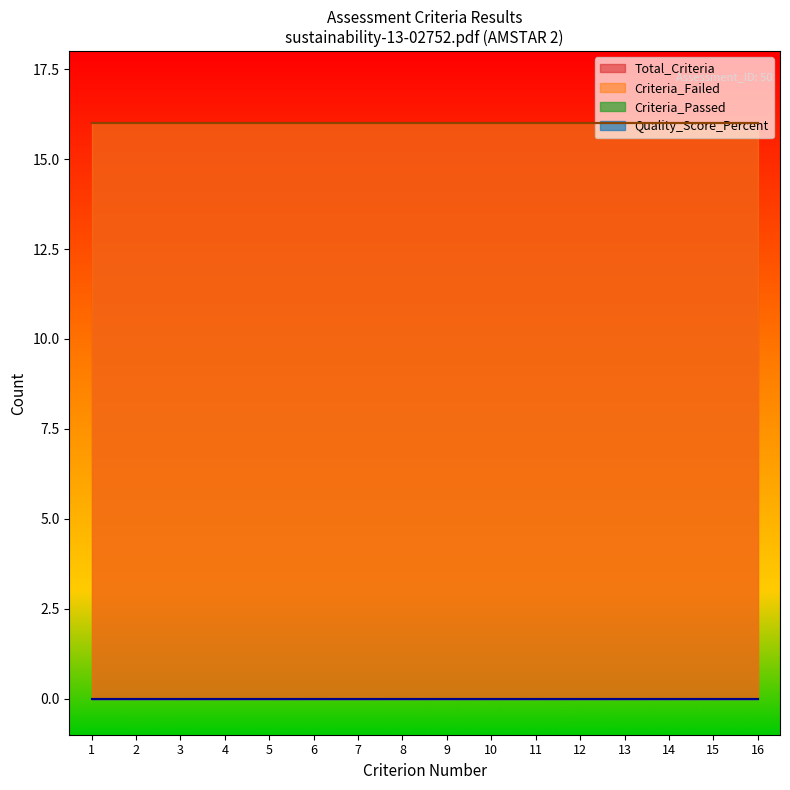

Which has a higher value, 6 or 8?

8